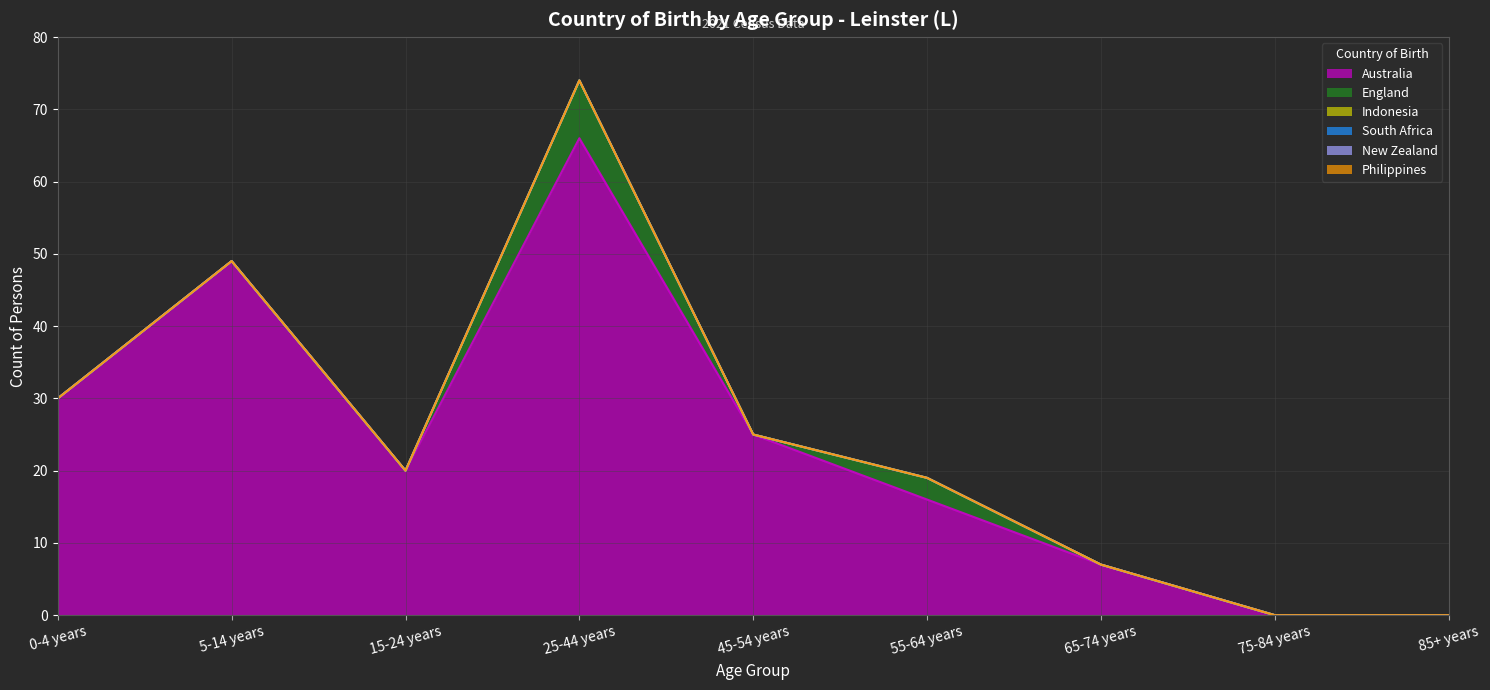

Reading left to right, extract all data points from this chart.

Australia: 0-4 years=30	5-14 years=49	15-24 years=20	25-44 years=66	45-54 years=25	55-64 years=16	65-74 years=7	75-84 years=0	85+ years=0
England: 0-4 years=0	5-14 years=0	15-24 years=0	25-44 years=8	45-54 years=0	55-64 years=3	65-74 years=0	75-84 years=0	85+ years=0
Indonesia: 0-4 years=0	5-14 years=0	15-24 years=0	25-44 years=0	45-54 years=0	55-64 years=0	65-74 years=0	75-84 years=0	85+ years=0
South Africa: 0-4 years=0	5-14 years=0	15-24 years=0	25-44 years=0	45-54 years=0	55-64 years=0	65-74 years=0	75-84 years=0	85+ years=0
New Zealand: 0-4 years=0	5-14 years=0	15-24 years=0	25-44 years=0	45-54 years=0	55-64 years=0	65-74 years=0	75-84 years=0	85+ years=0
Philippines: 0-4 years=0	5-14 years=0	15-24 years=0	25-44 years=0	45-54 years=0	55-64 years=0	65-74 years=0	75-84 years=0	85+ years=0